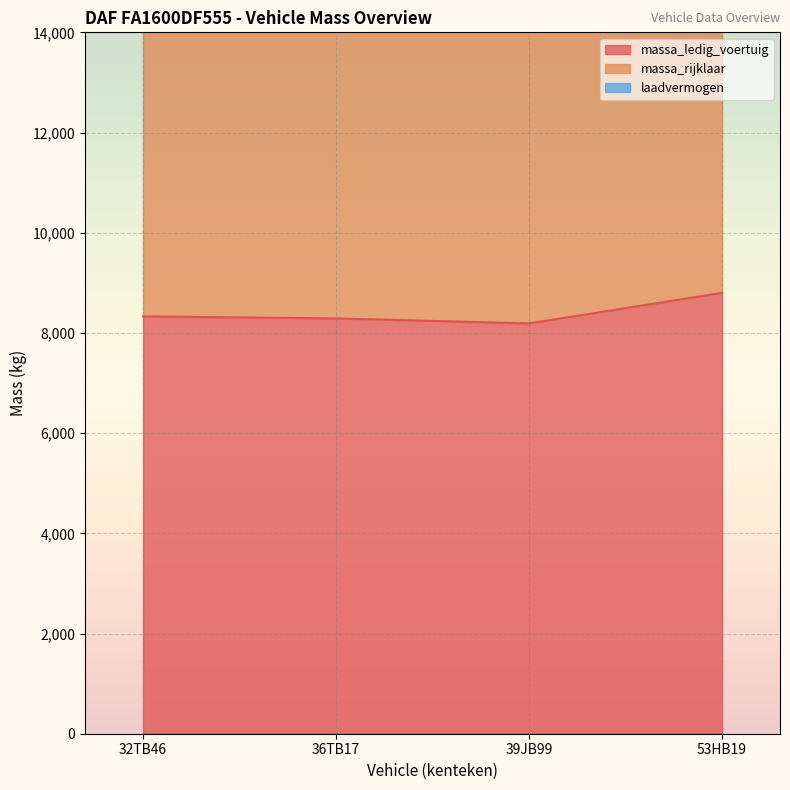

Rank the series at 32TB46 from lowest to highest value.

massa_ledig_voertuig, massa_rijklaar, laadvermogen